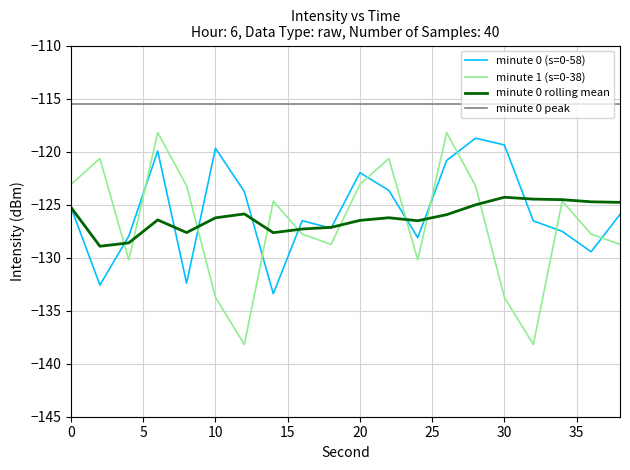

True or false: minute 0 peak and minute 0 rolling mean intersect in this chart.

False